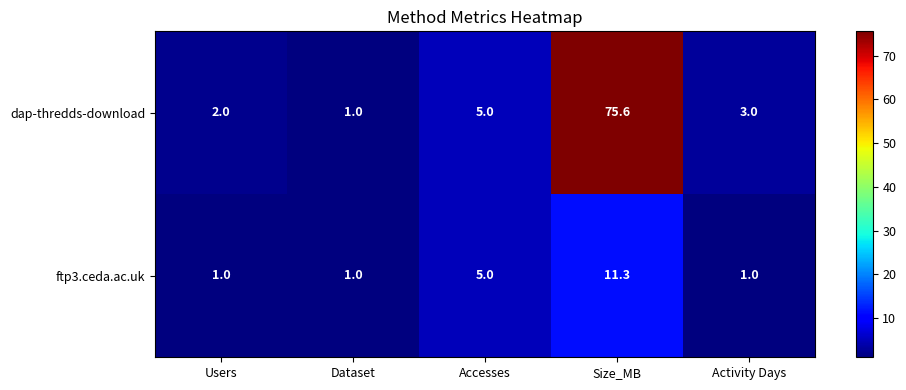

How many data points does each series have?

5